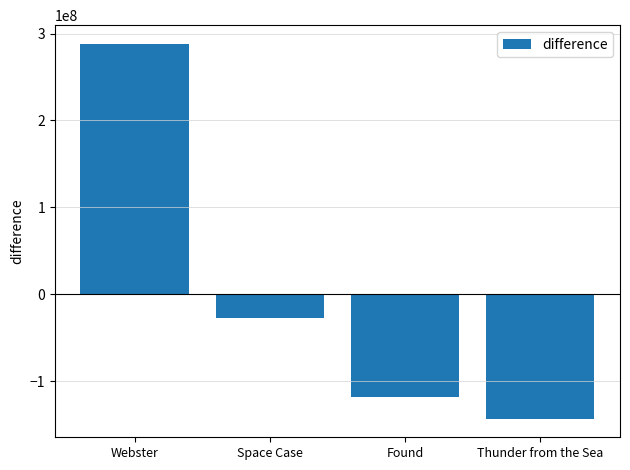

What position from the right is Thunder from the Sea?

1